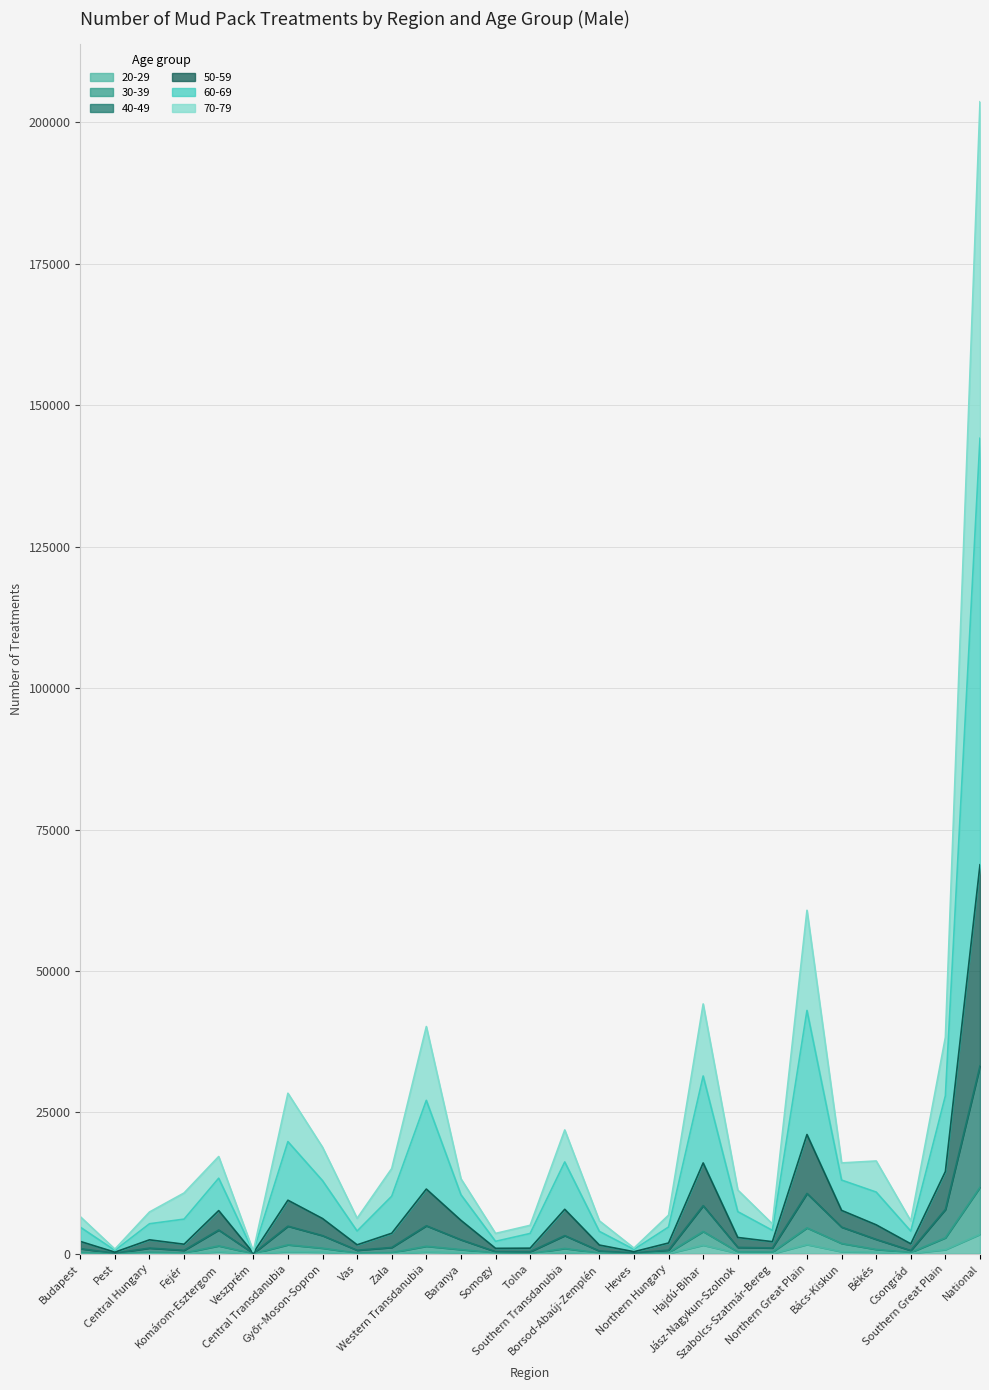

Is the value of 20-29 at Northern Great Plain greater than the value of 50-59 at Békés?

No